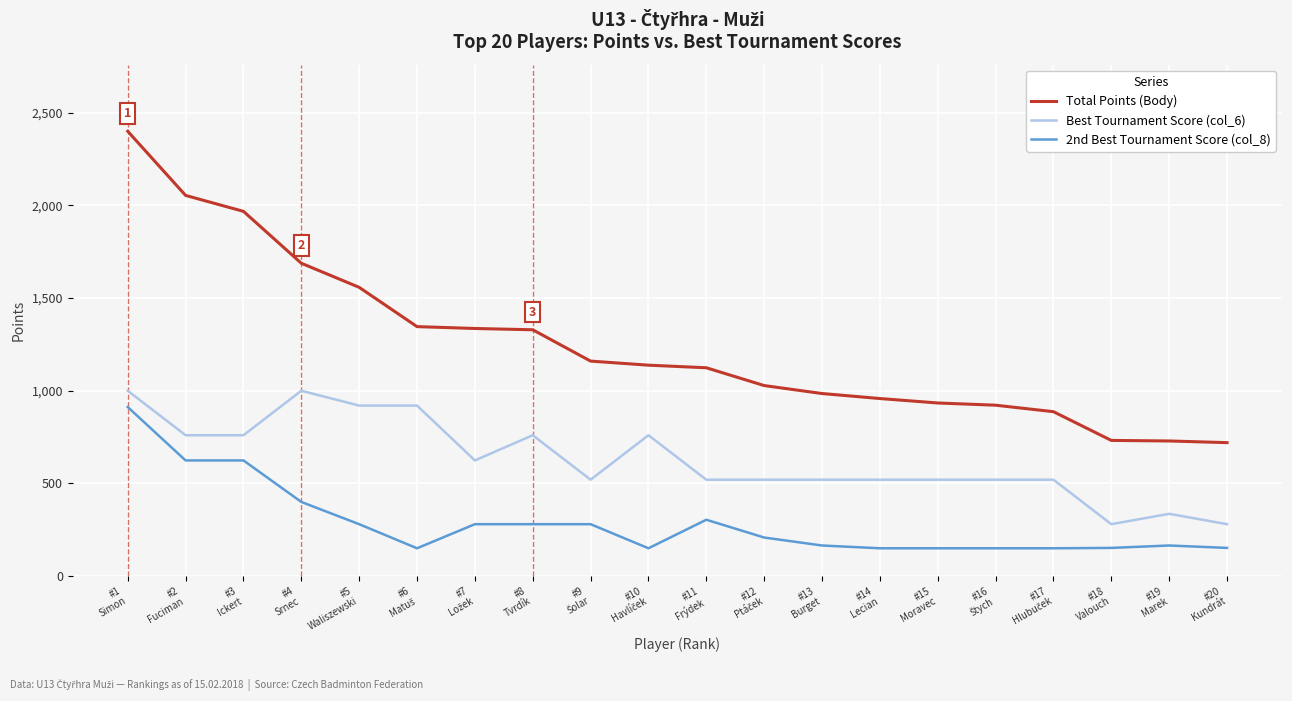

List the series in order of their overall mean, lowest first.

2nd Best Tournament Score (col_8), Best Tournament Score (col_6), Total Points (Body)